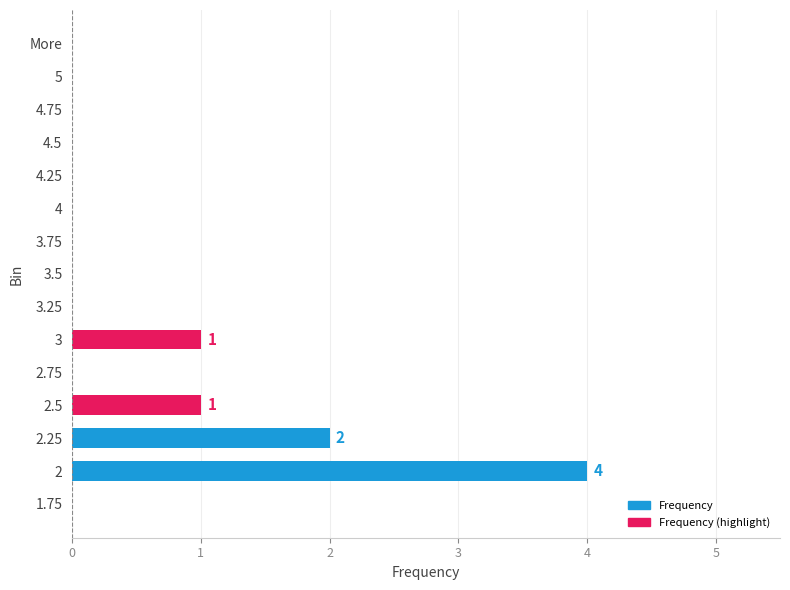

Are the bars horizontal?

Yes